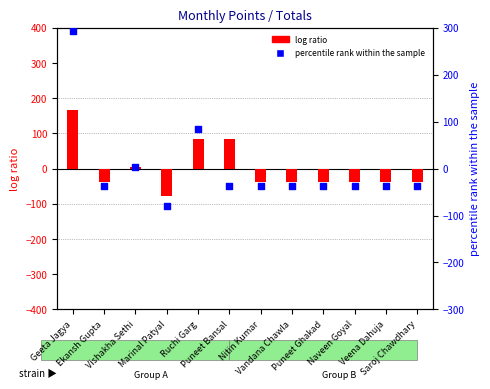

Which series contains the lowest Y value?

percentile rank within the sample